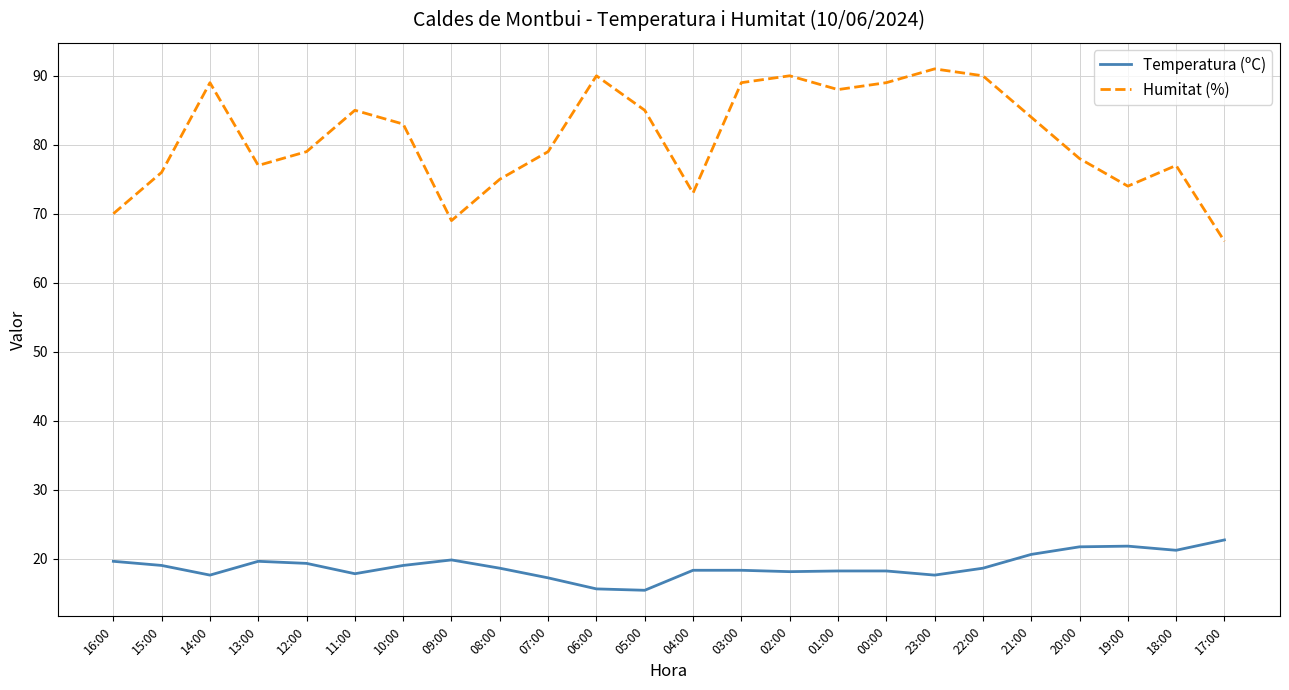

True or false: Humitat (%) has more than 2 points higher than both neighbors.

True